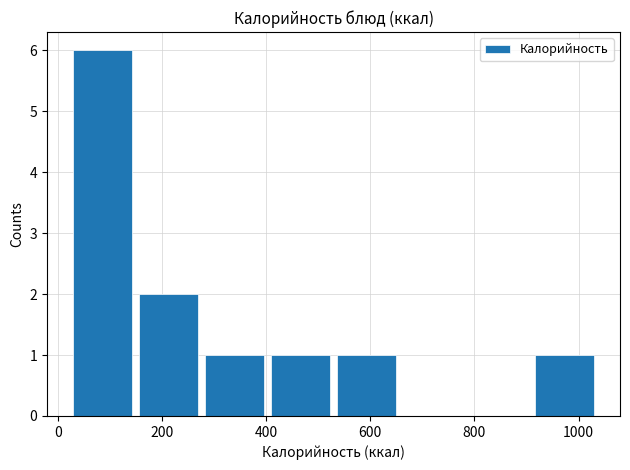

Reading left to right, transcribe this chart: for each bar, give the range it covers on the x-axis and its height. Neither the bar edges nor the heights are printed on the chart, so give them approximately, as read against the axes.

20 to 140: 6
140 to 280: 2
280 to 400: 1
400 to 520: 1
520 to 660: 1
660 to 780: 0
780 to 900: 0
900 to 1040: 1